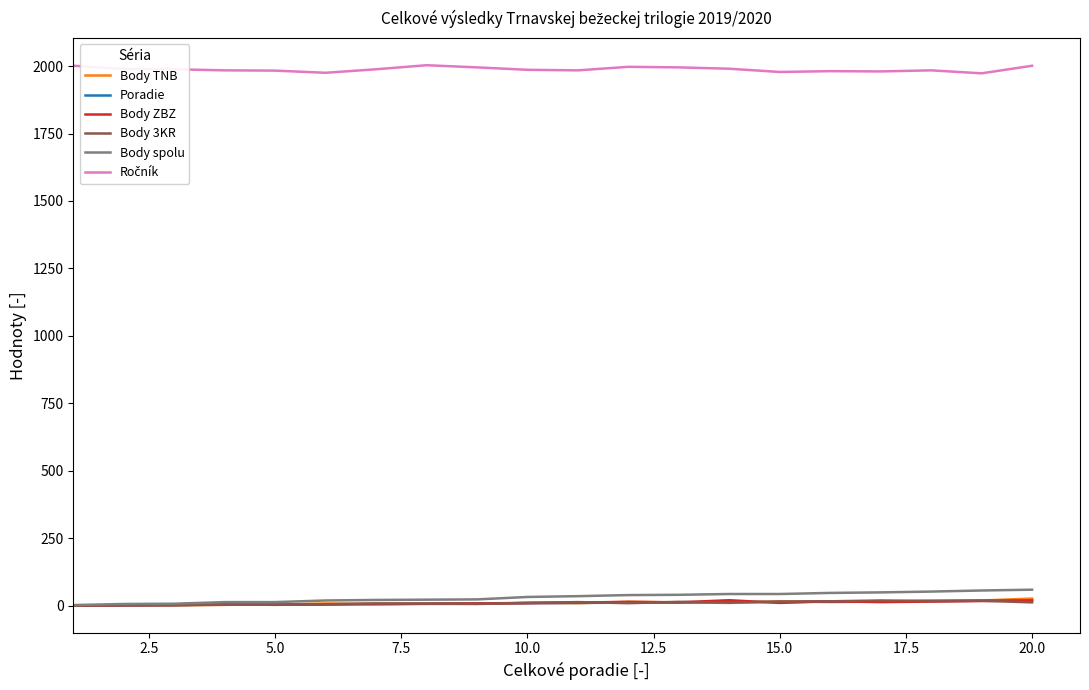

Does the chart have visible grid lines?

No